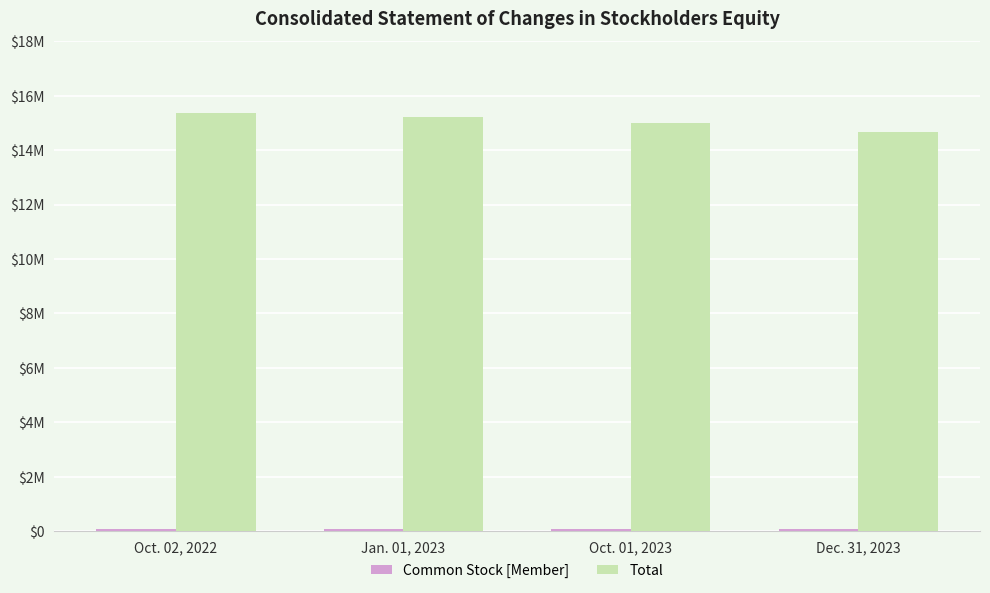

What is the label of the 2nd bar from the right?

Oct. 01, 2023